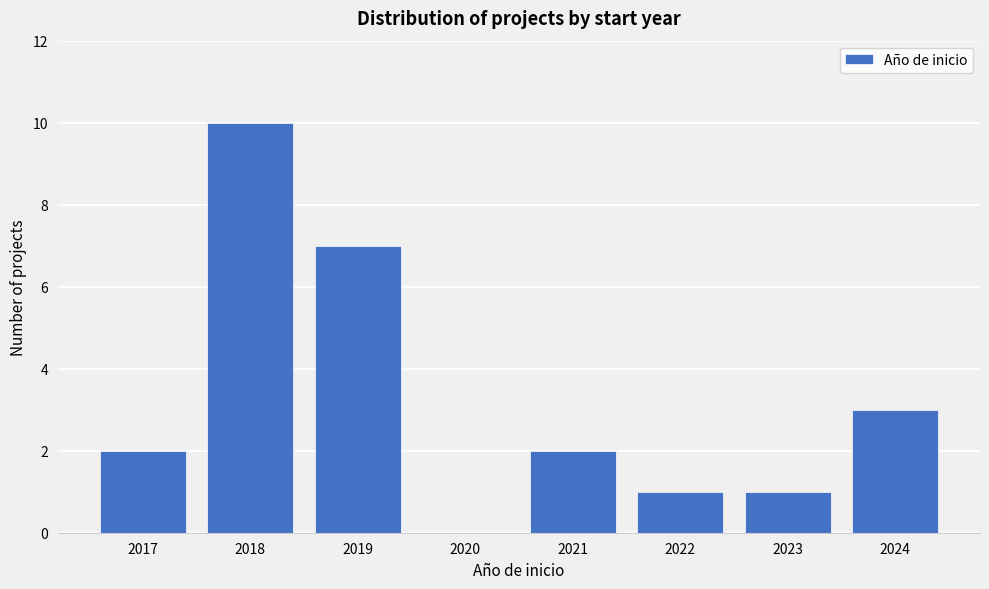

Reading left to right, transcribe all the data shown in this chart.

2017=2	2018=10	2019=7	2020=0	2021=2	2022=1	2023=1	2024=3